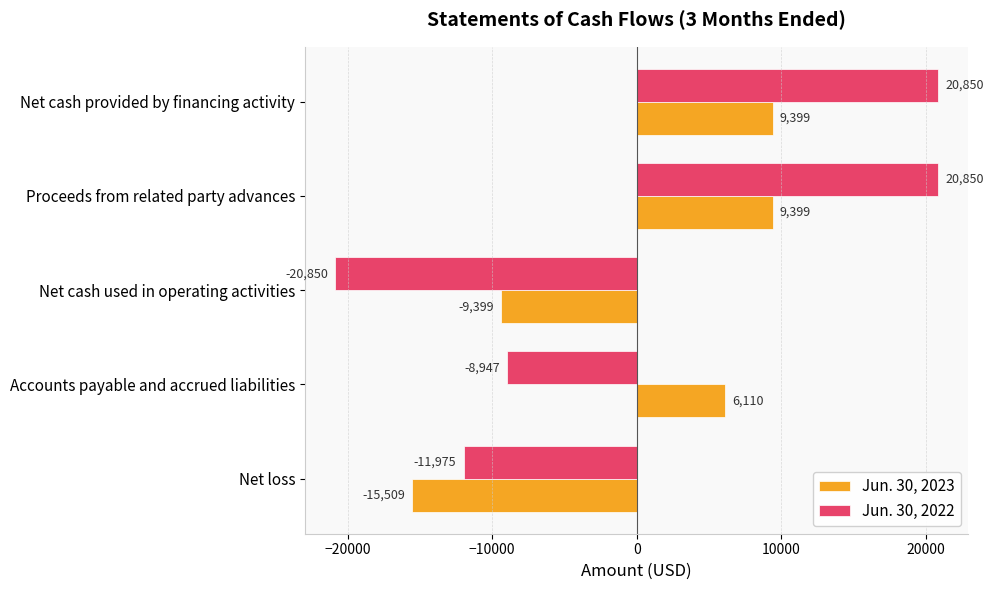

At Net cash provided by financing activity, list the series in order from smallest to largest.

Jun. 30, 2023, Jun. 30, 2022